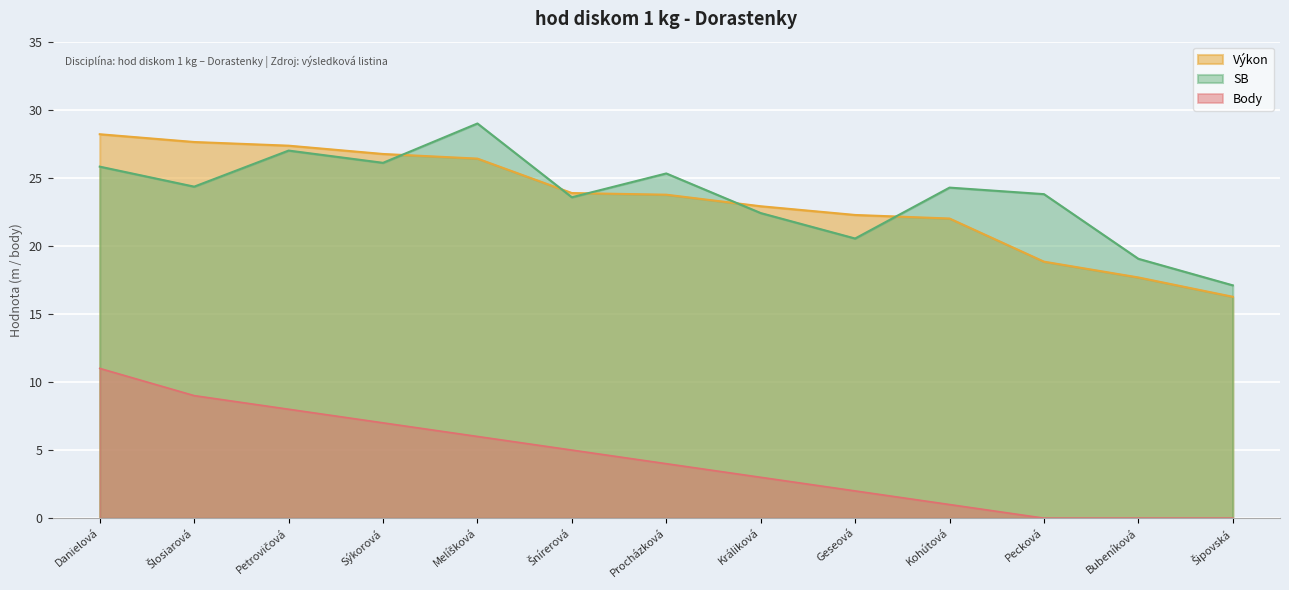

True or false: Body has a value of 3.0 at Králiková.

True